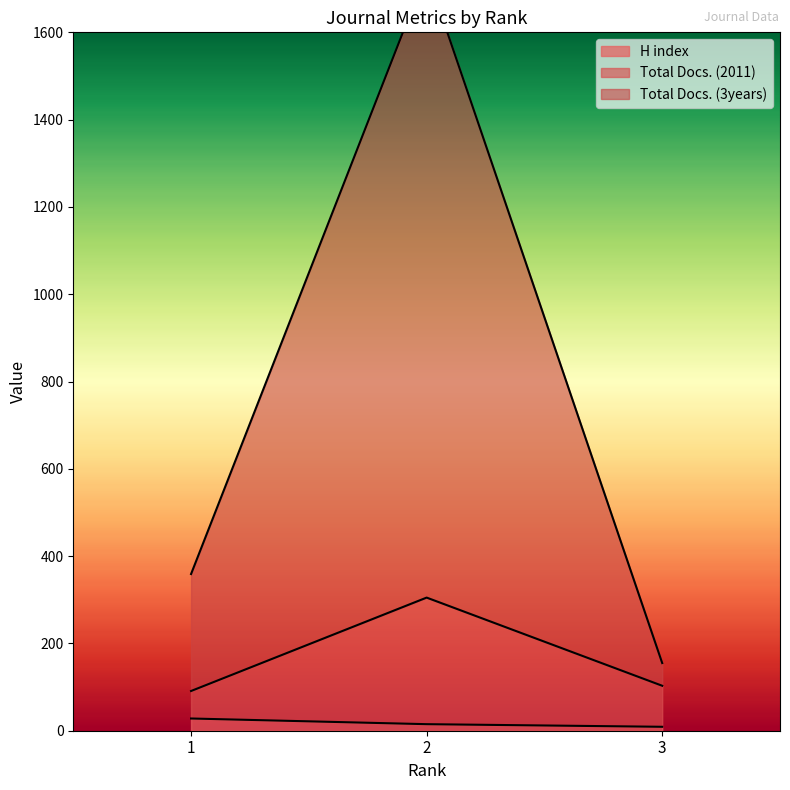

Which series changed the most between 2 and 3?

Total Docs. (3years)